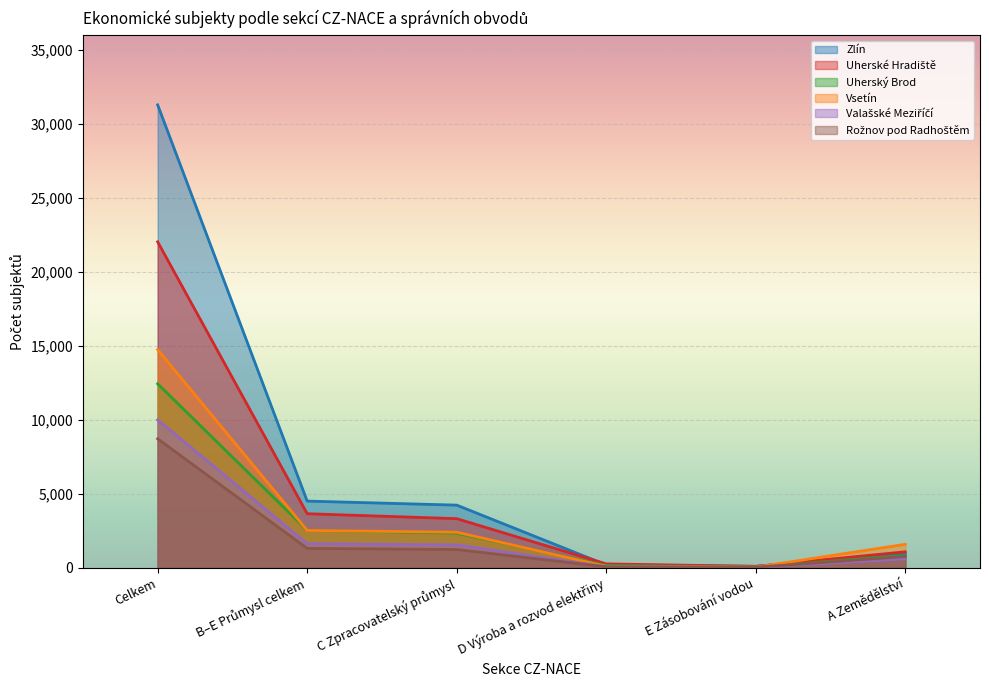

The value of Uherský Brod at B–E Průmysl celkem is 923. True or false?

False